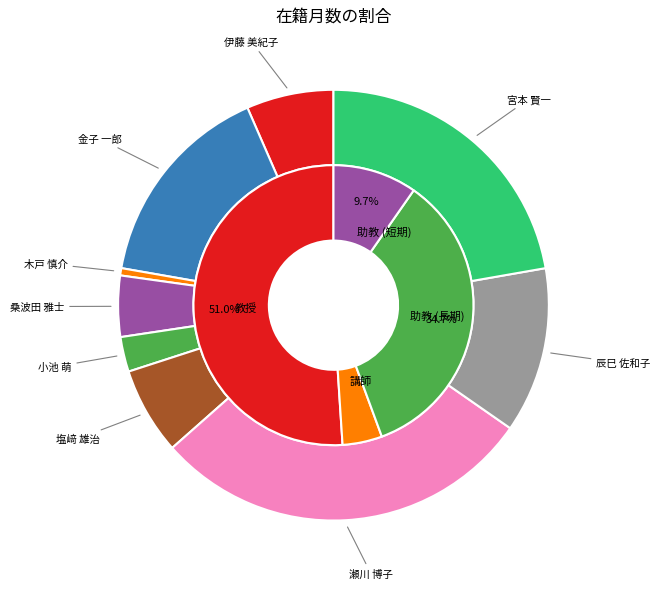

To the nearest percent, what is the combined percentage of 木戸 慎介 and 塩﨑 雄治?

7%